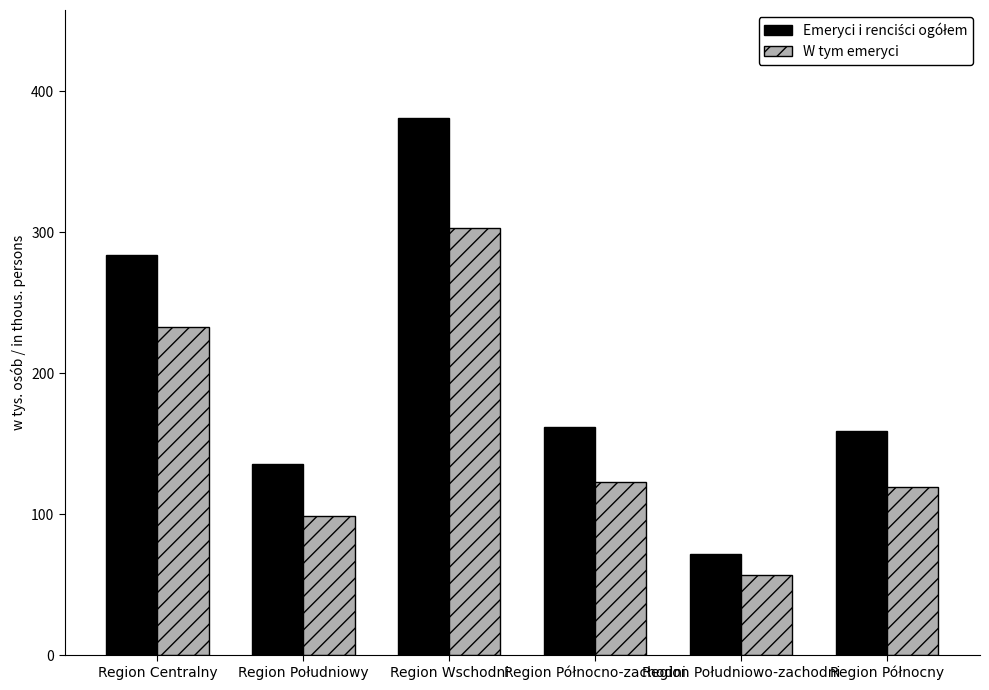

What is the difference between the maximum and minimum values in the W tym emeryci series?

245.7